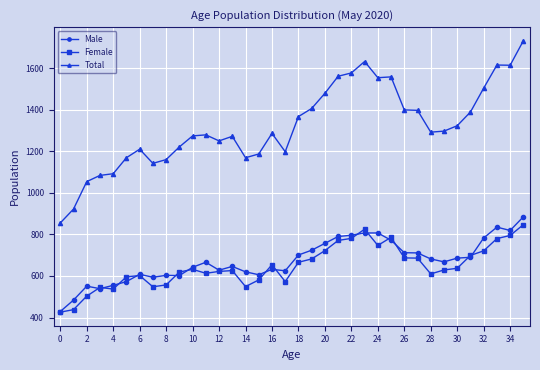

How many distinct data groups are displayed?

3